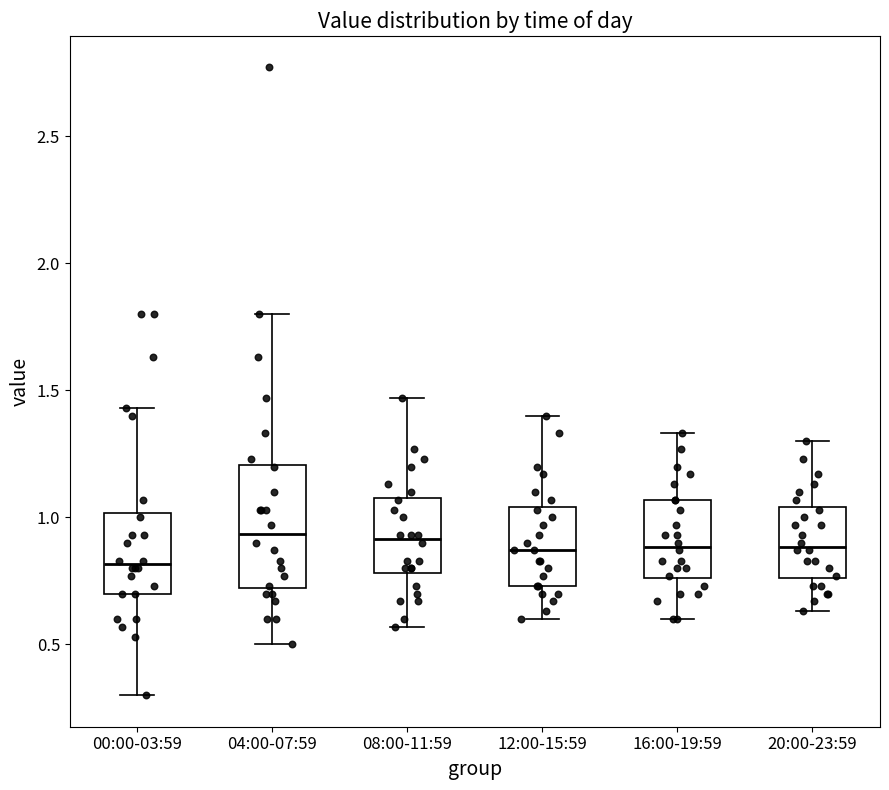

Reading left to right, transcribe this box plot: for each box, give where its median line is, the range the box spans, and where its two whiskers end, as read against the y-axis. The values are not printed on the chart, so give them approximately, as read against the axis.

00:00-03:59: median 0.80, box 0.70 to 1.00, whiskers 0.30 to 1.45
04:00-07:59: median 0.95, box 0.70 to 1.20, whiskers 0.50 to 1.80
08:00-11:59: median 0.90, box 0.80 to 1.10, whiskers 0.55 to 1.45
12:00-15:59: median 0.85, box 0.75 to 1.05, whiskers 0.60 to 1.40
16:00-19:59: median 0.90, box 0.75 to 1.05, whiskers 0.60 to 1.35
20:00-23:59: median 0.90, box 0.75 to 1.05, whiskers 0.65 to 1.30